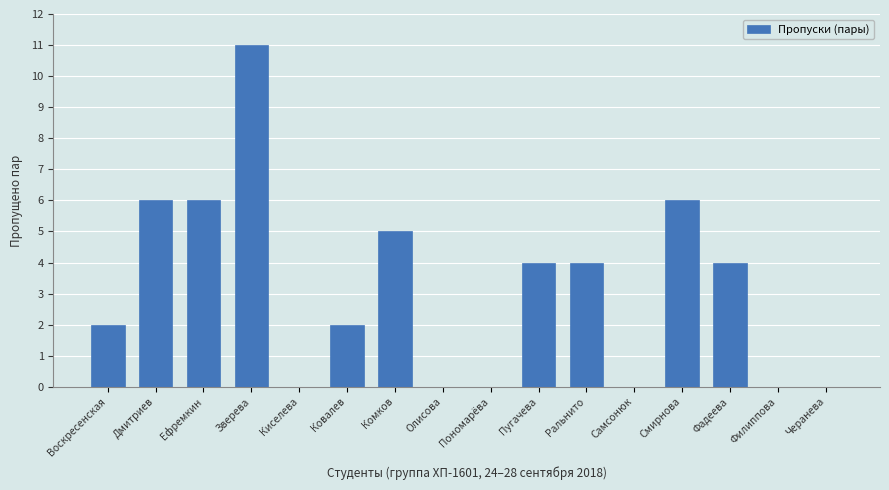

Count the number of data series in this chart.

1